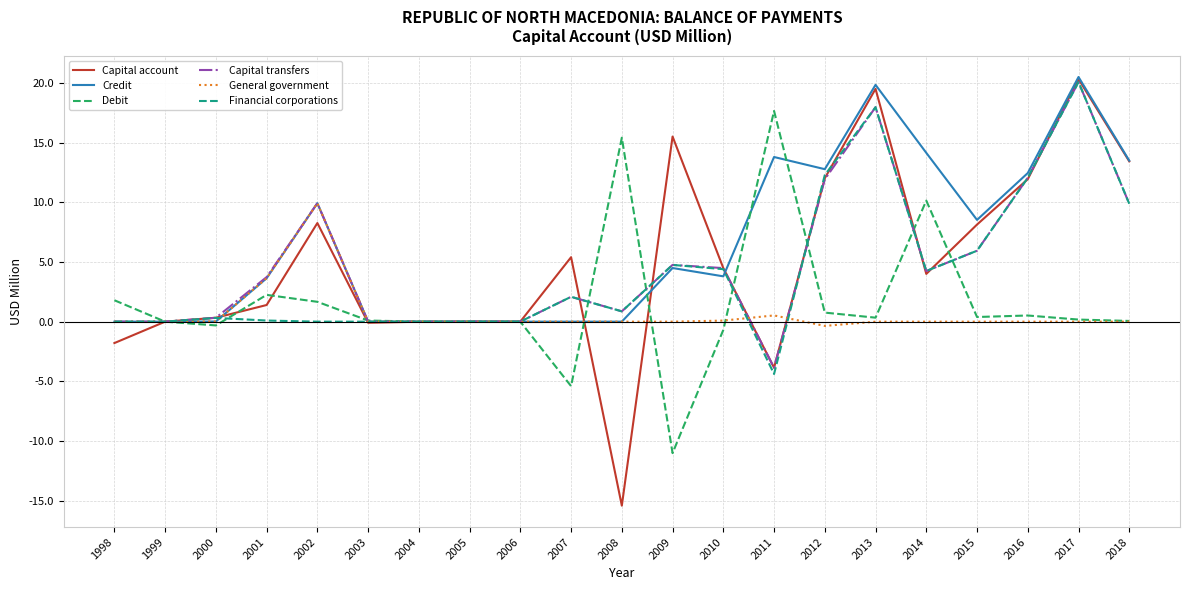

What is the total value across all series at 2010?

16.6